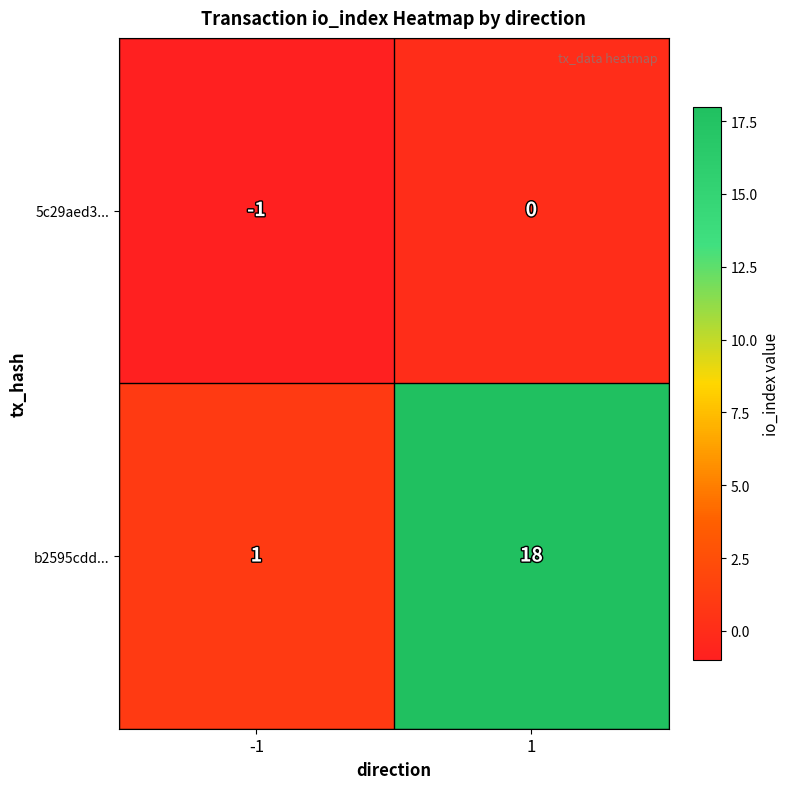

At how many categories does at least one series exceed 11?

1